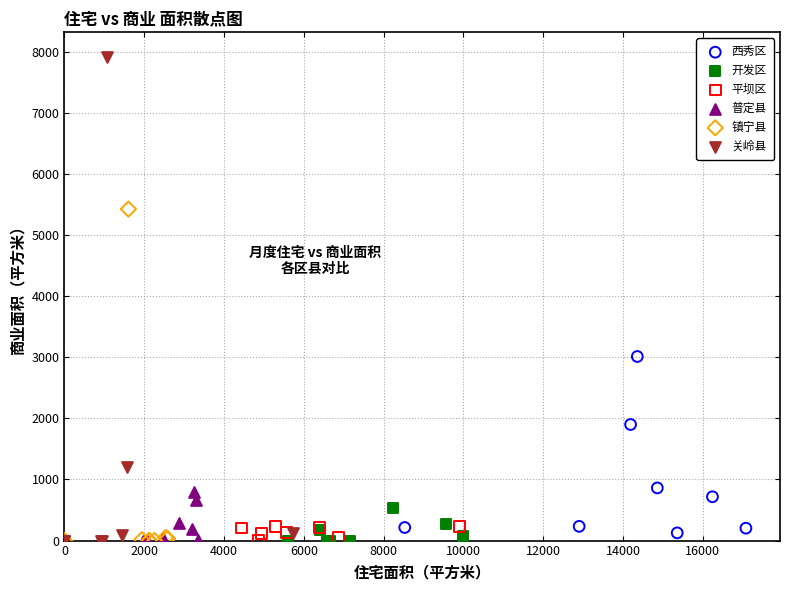

Which series reaches the maximum Y coordinate?

关岭县